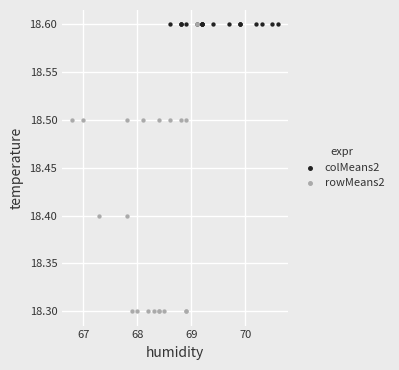

Which series reaches the minimum Y coordinate?

rowMeans2